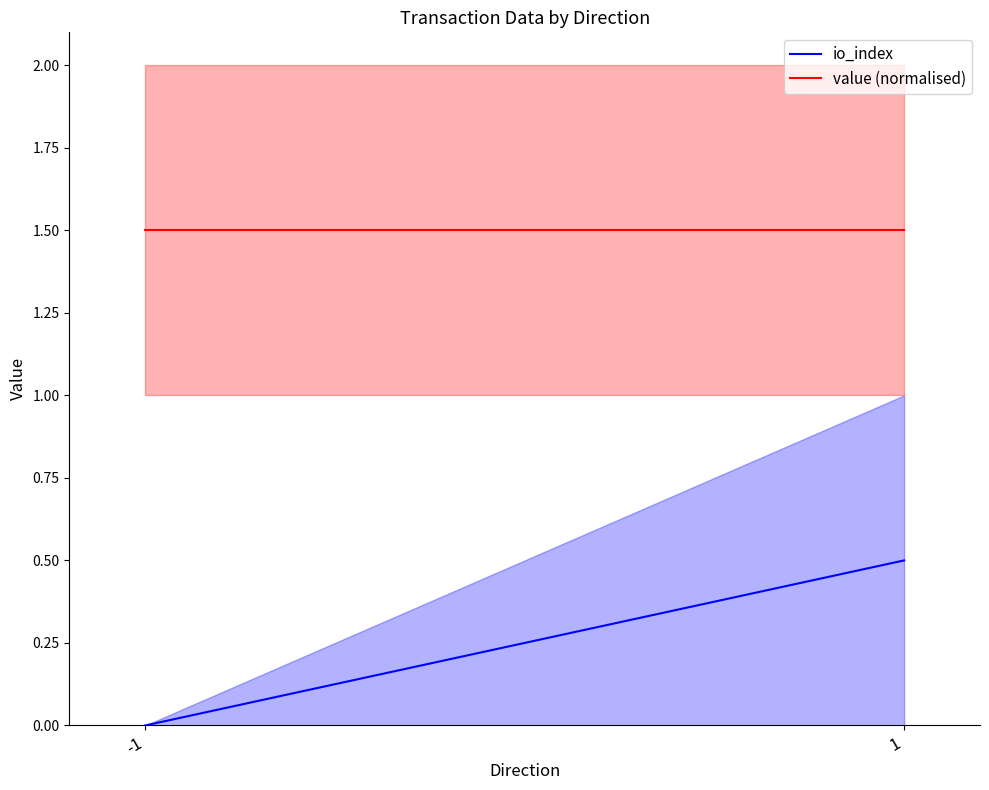

What is the difference between the io_index values at -1 and 1?

0.5